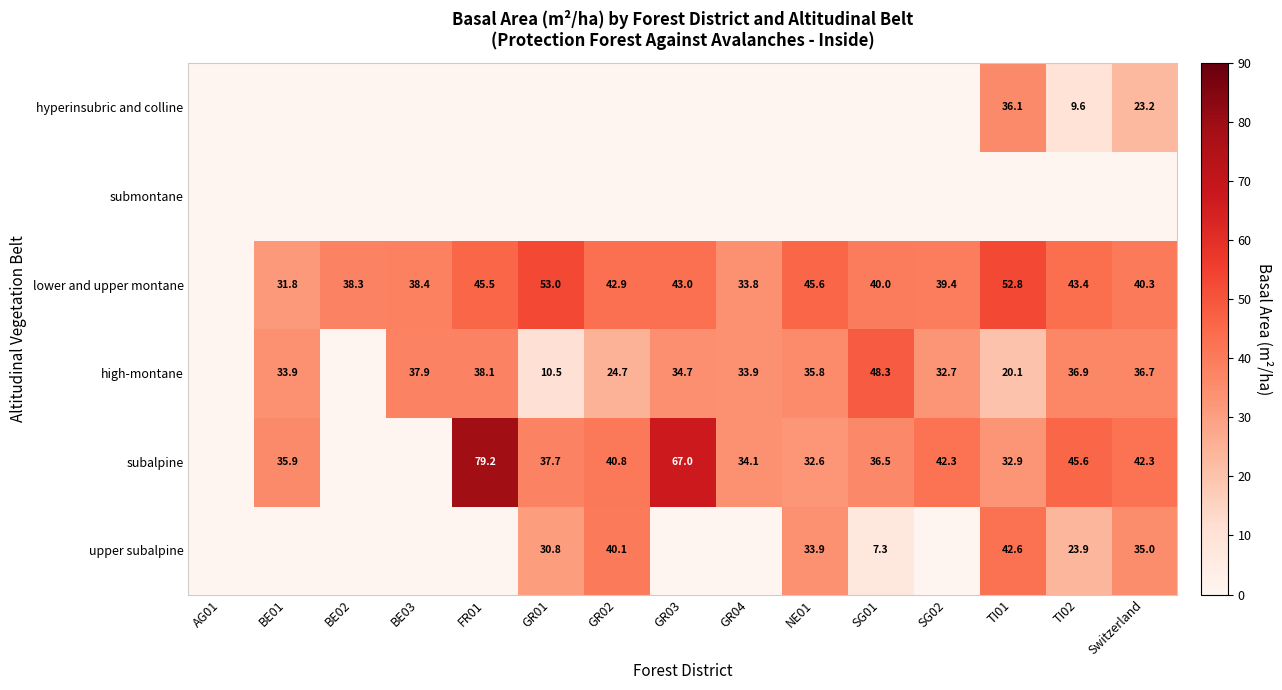

What is the sum of the subalpine values at Switzerland and SG02?

84.6